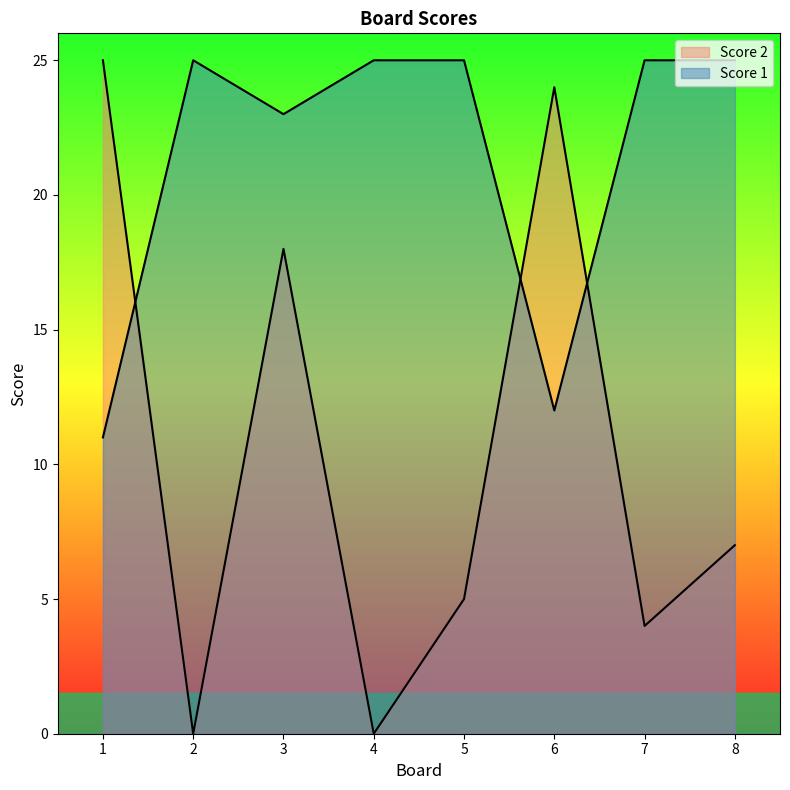

Reading left to right, list all the values displayed in this chart.

Score 2: 25	0	18	0	5	24	4	7
Score 1: 11	25	23	25	25	12	25	25